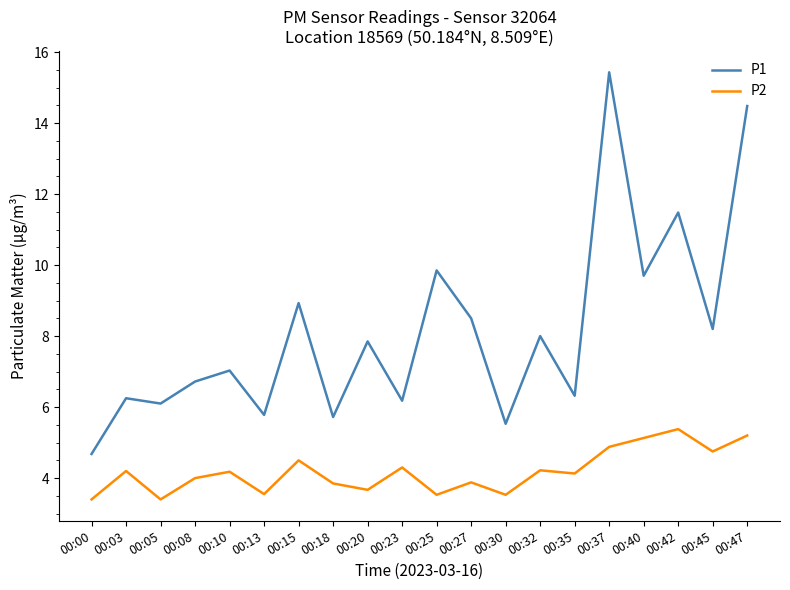

Which category has the highest value in the P2 series?

00:42